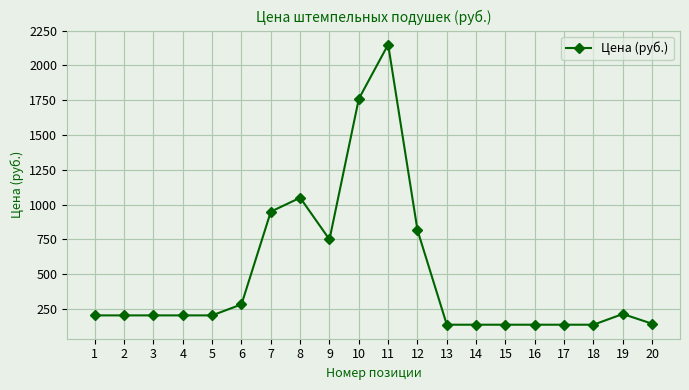

What is the greatest value displayed?

2150